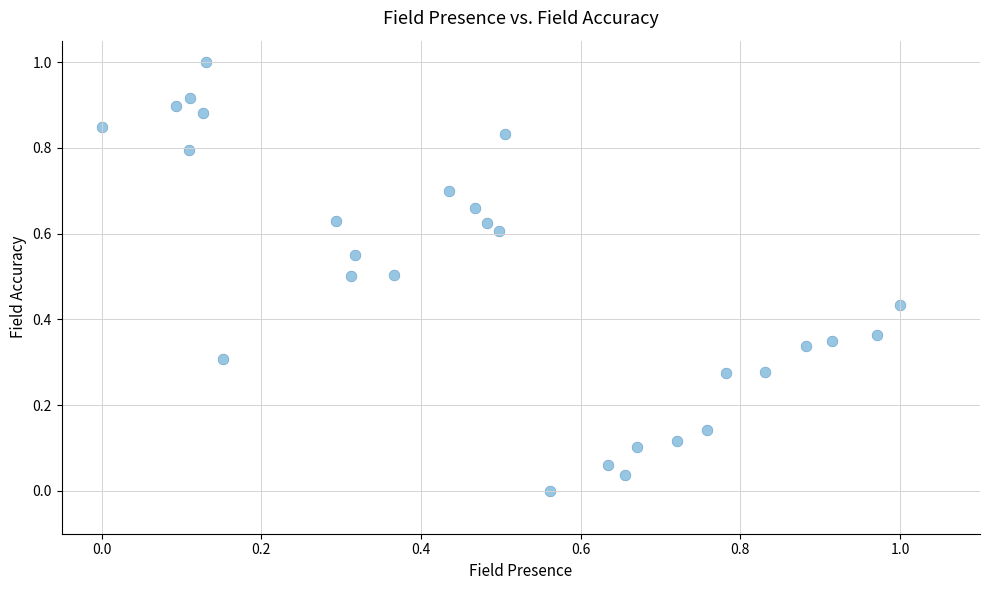

What is the range of X values (max minus min)?

1.0